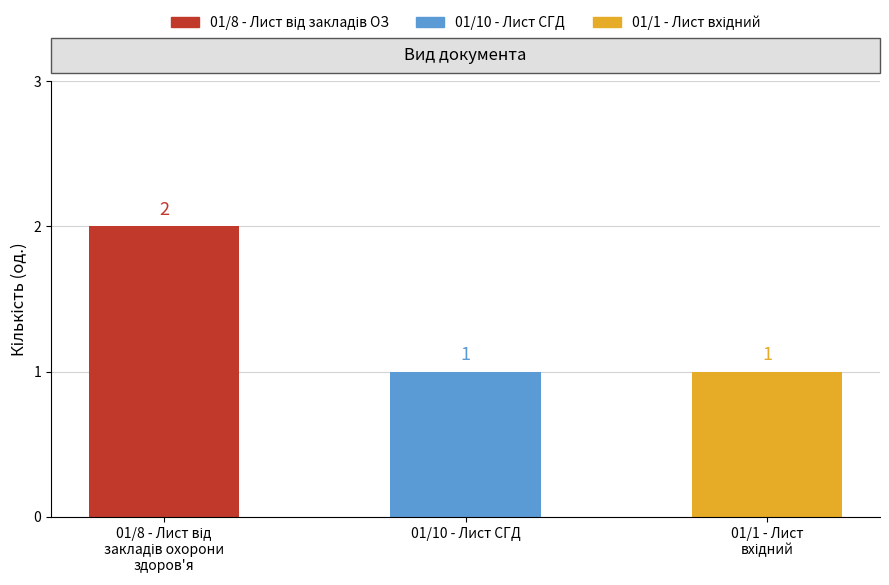

What position from the right is 01/10 - Лист СГД?

2